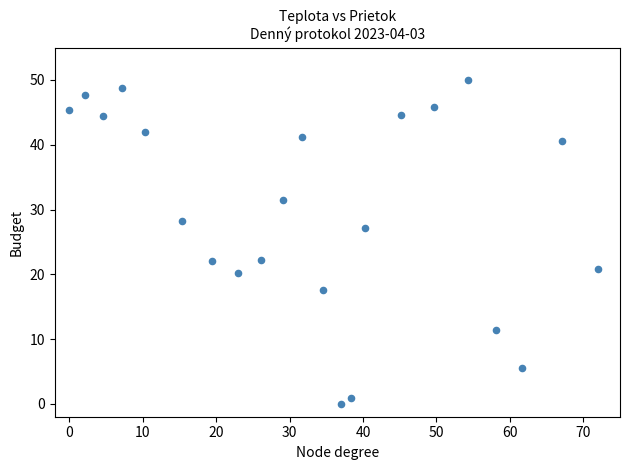

What Y value in the scatter plot is closest to 25?

27.1